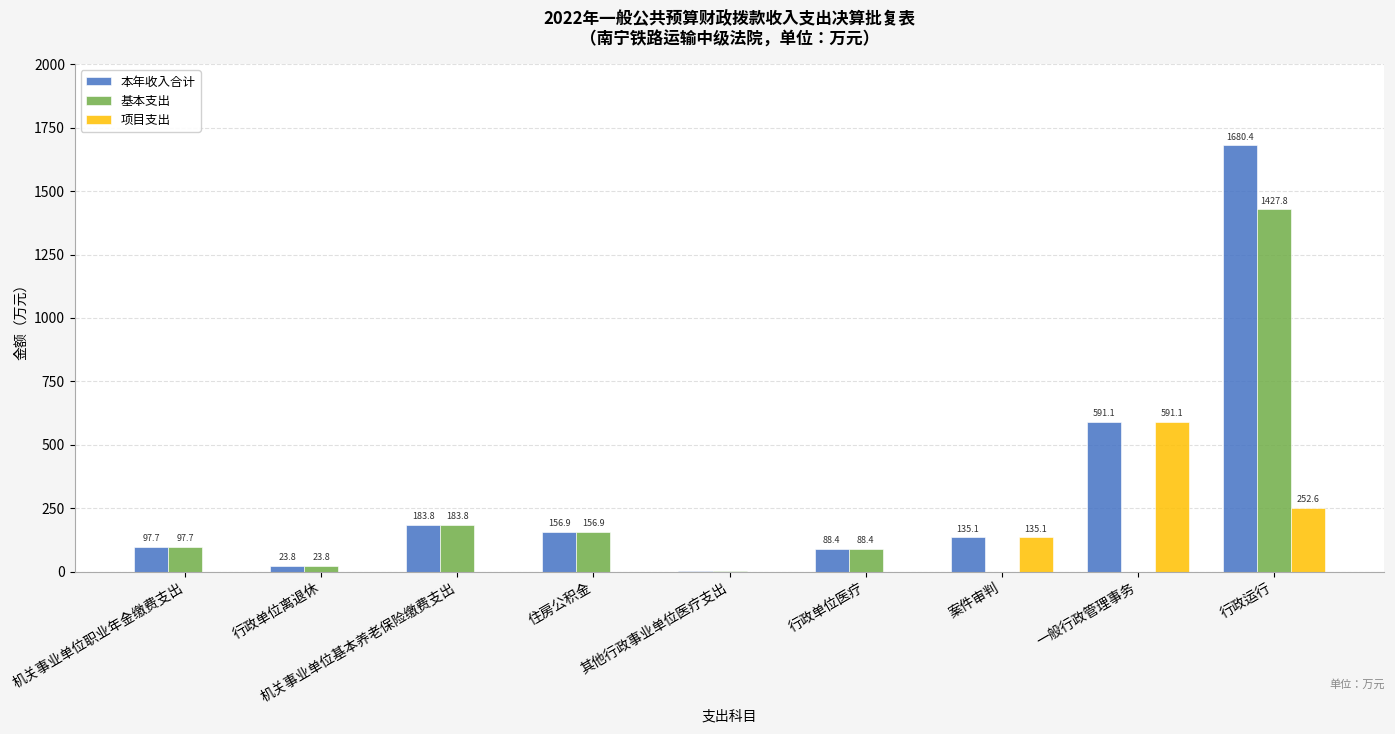

How many data points in 项目支出 are above 0?

3